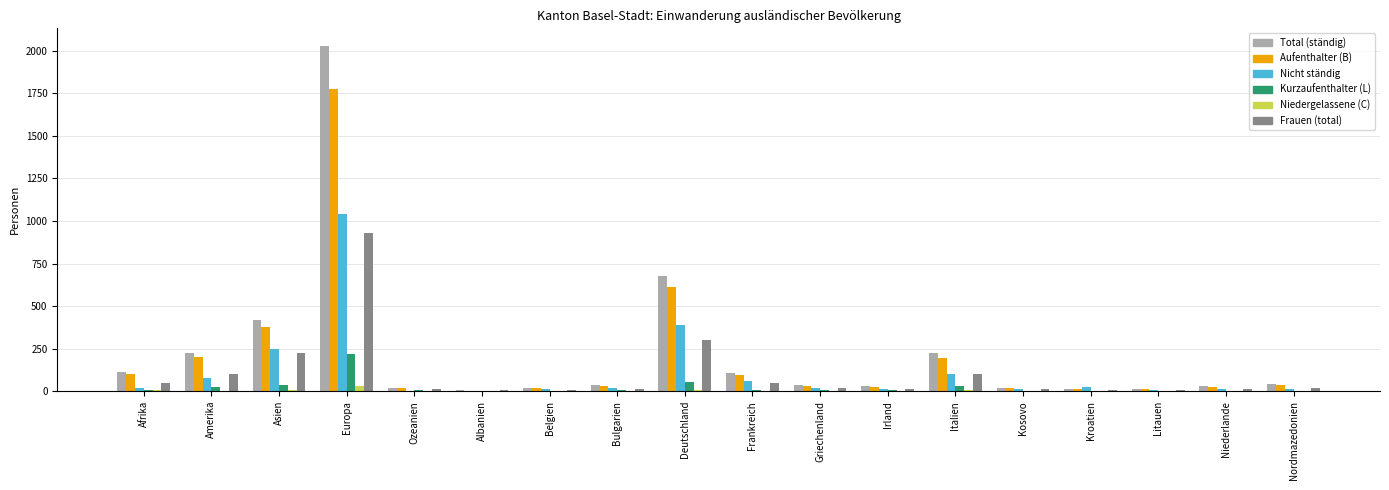

Between Deutschland and Kosovo, which series saw the biggest shift?

Total (ständig)